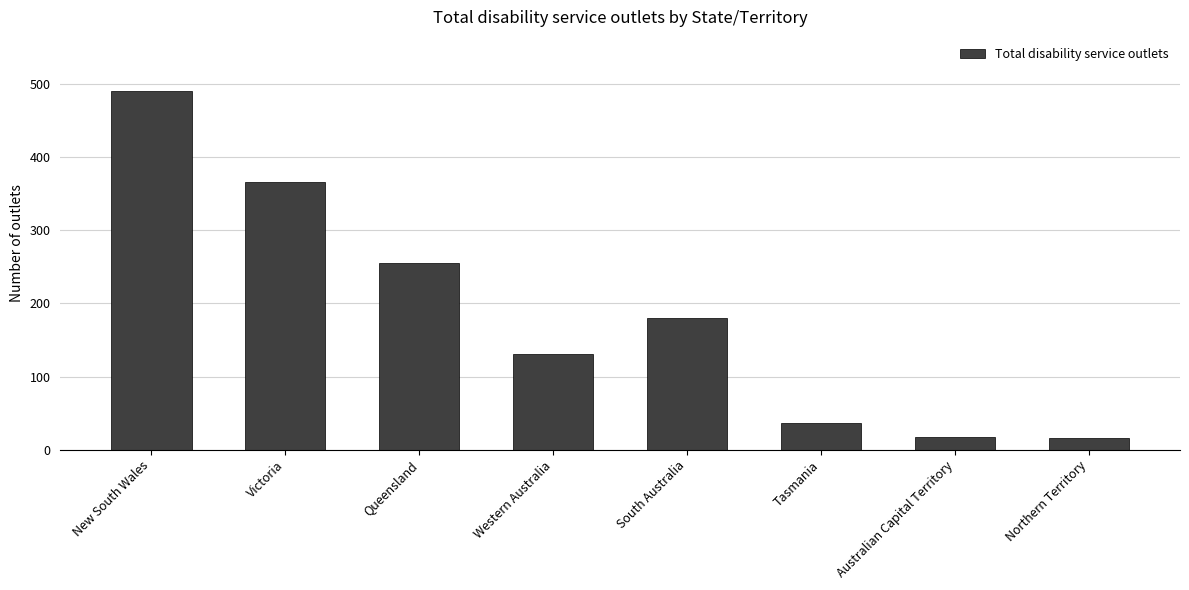

What is the difference between the maximum and minimum values?

475